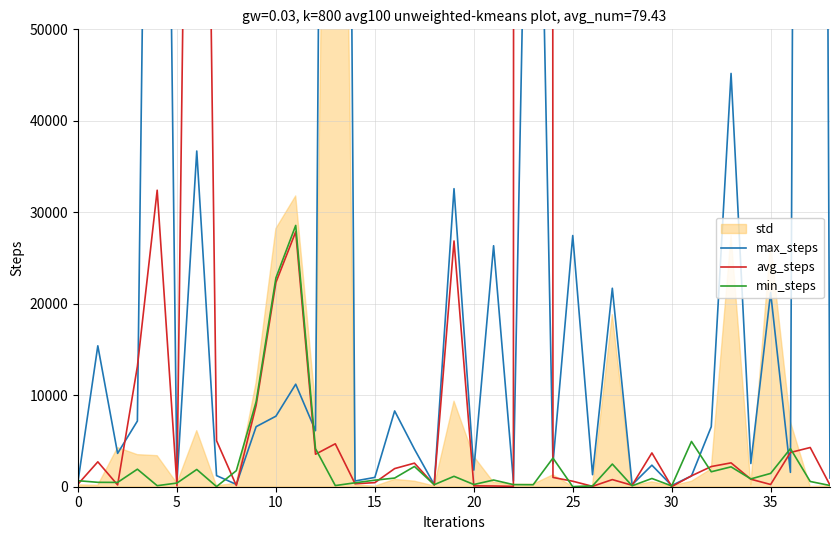

Which series has the largest range (max minus min)?

avg_steps